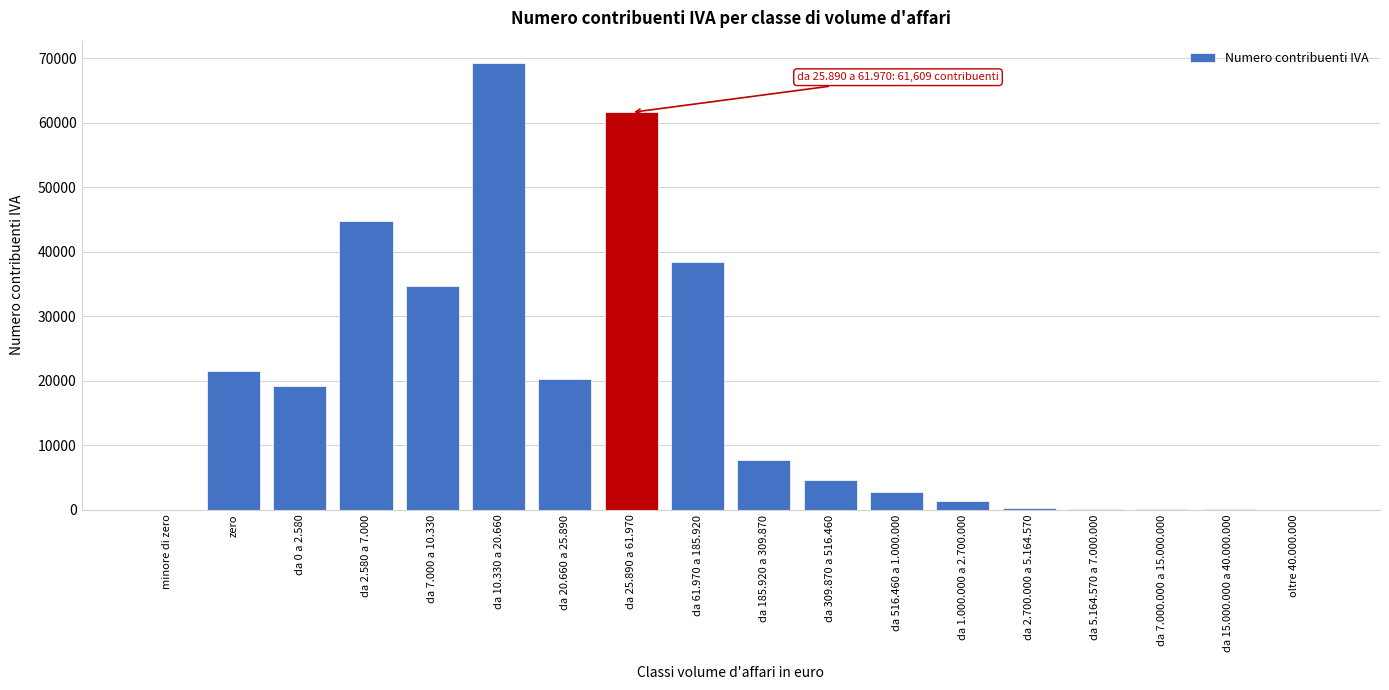

Which has a higher value, zero or da 7.000.000 a 15.000.000?

zero